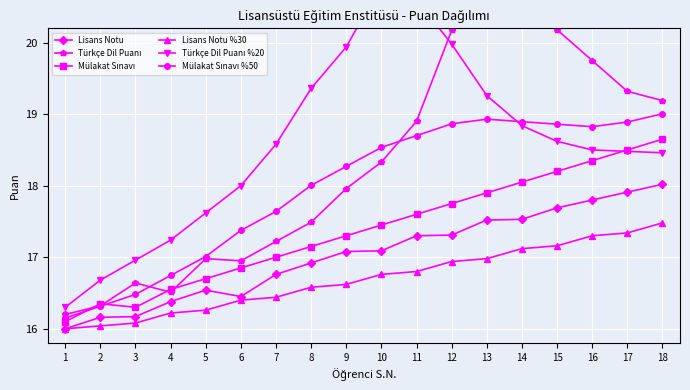

Which label corresponds to the smallest value in the chart?

1